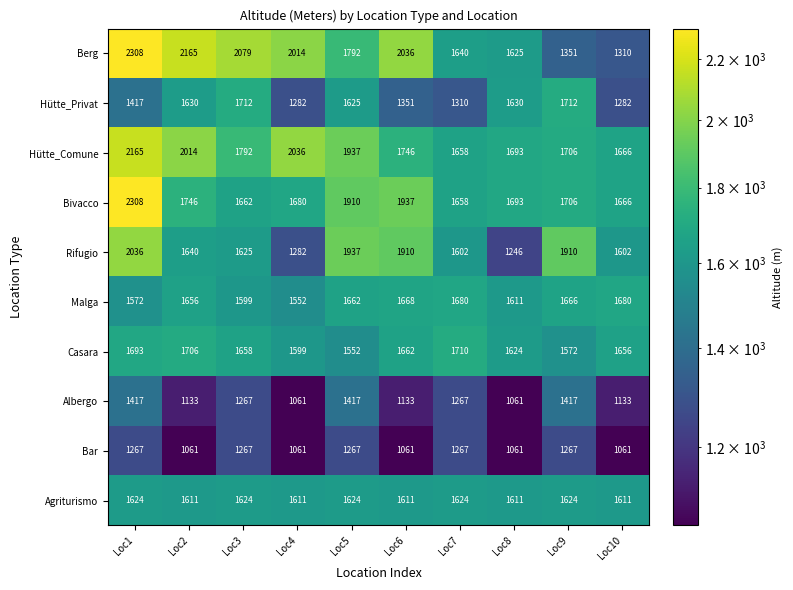

True or false: Hütte_Privat has a value of 1712 at Loc3.

True